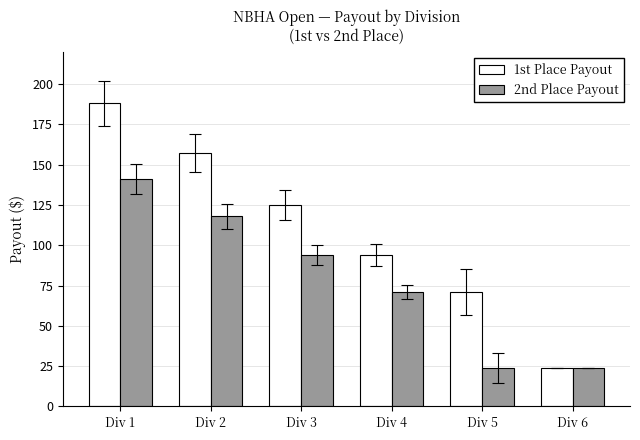

What is the sum of the 1st Place Payout values at Div 5 and Div 2?

228